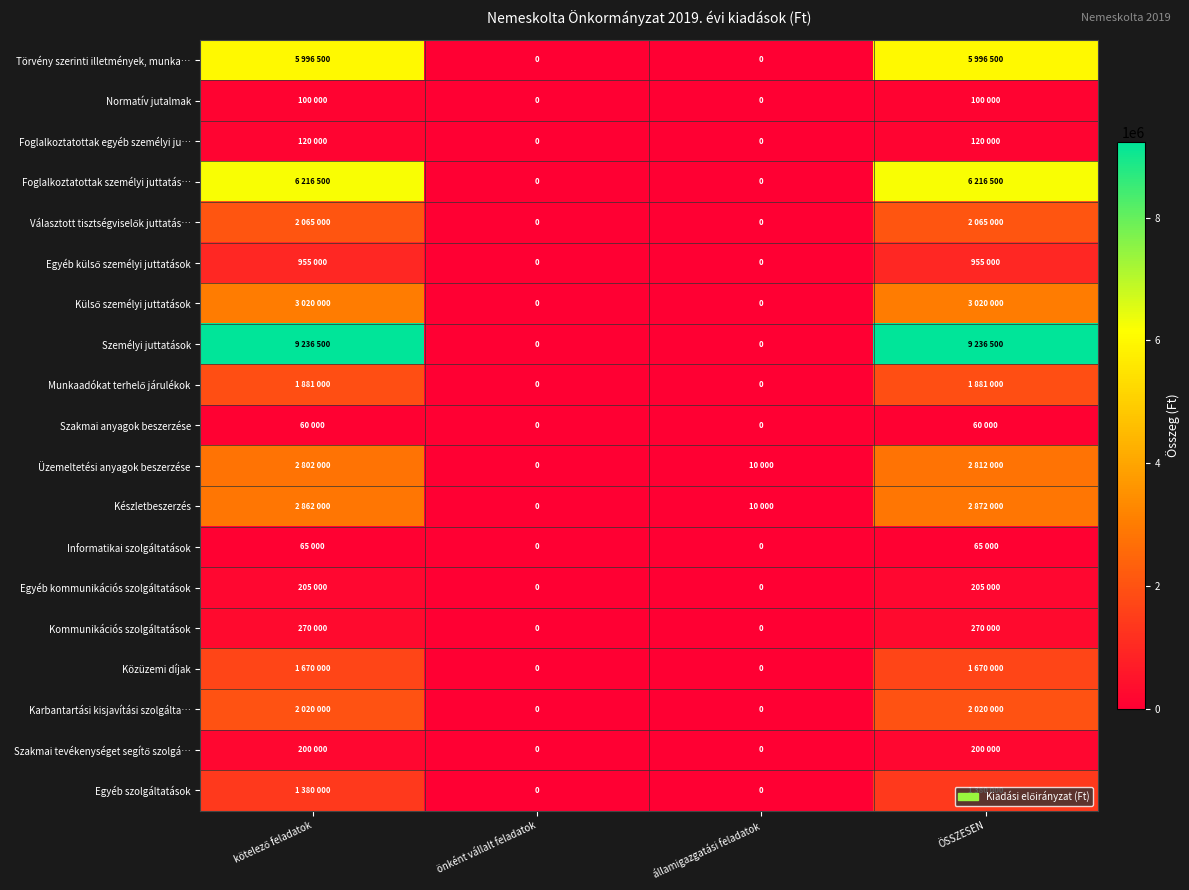

Which has a higher value, ÖSSZESEN or kötelező feladatok?

ÖSSZESEN